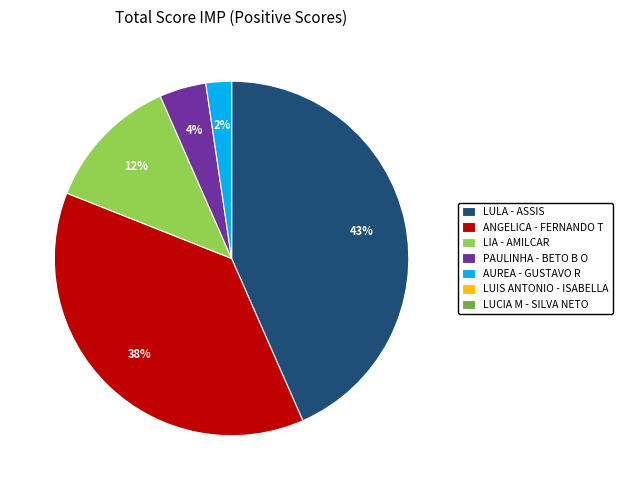

Does ANGELICA - FERNANDO T represent more than half of the total?

No